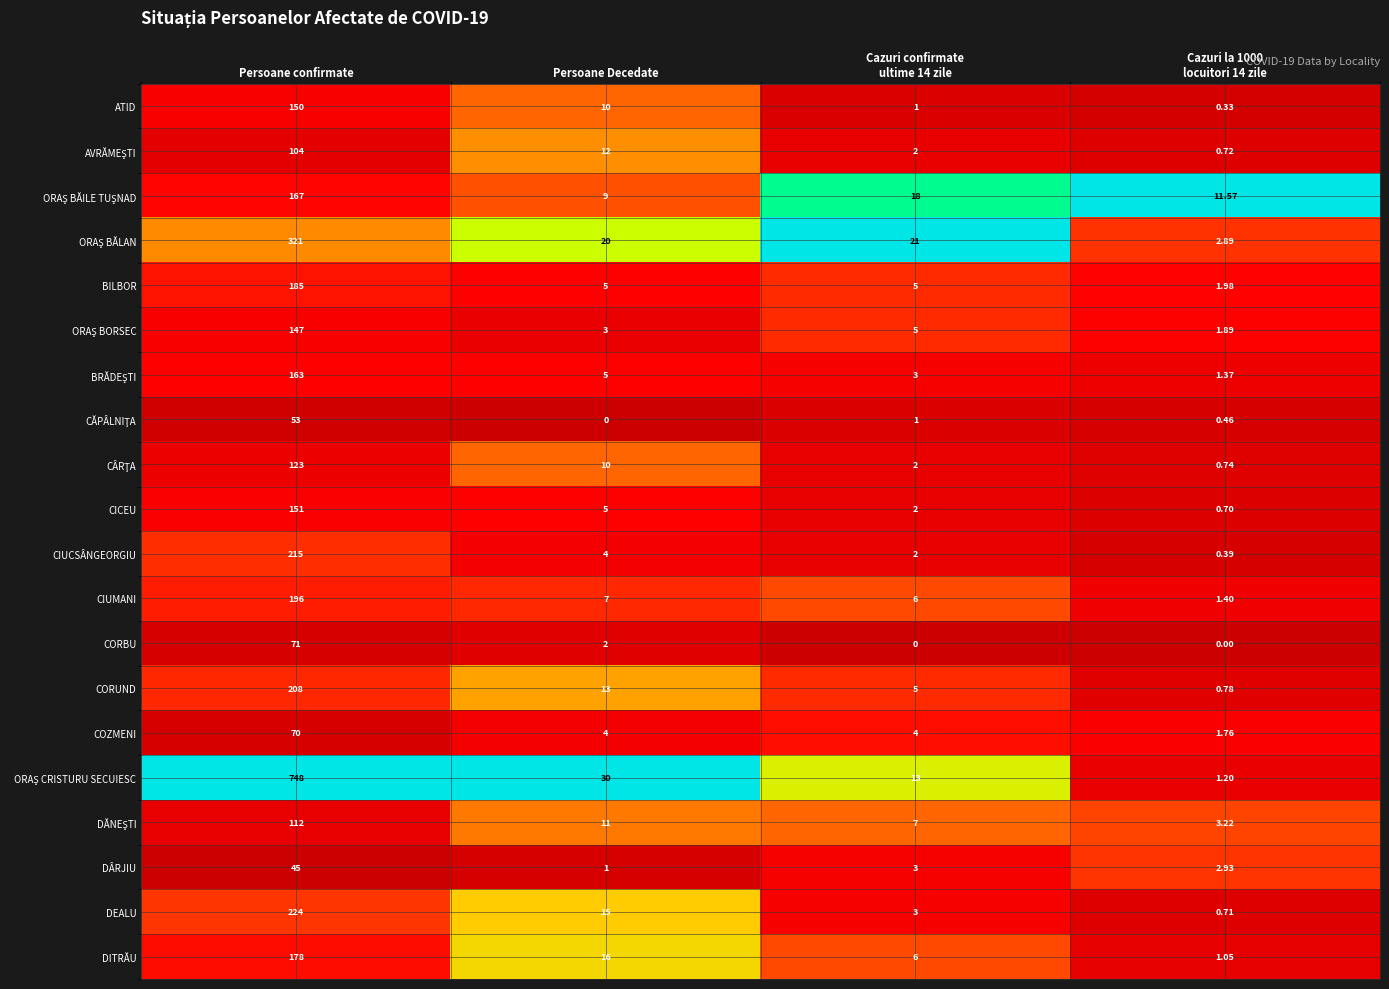

What is the total value across all series at Persoane Decedate?

182.0